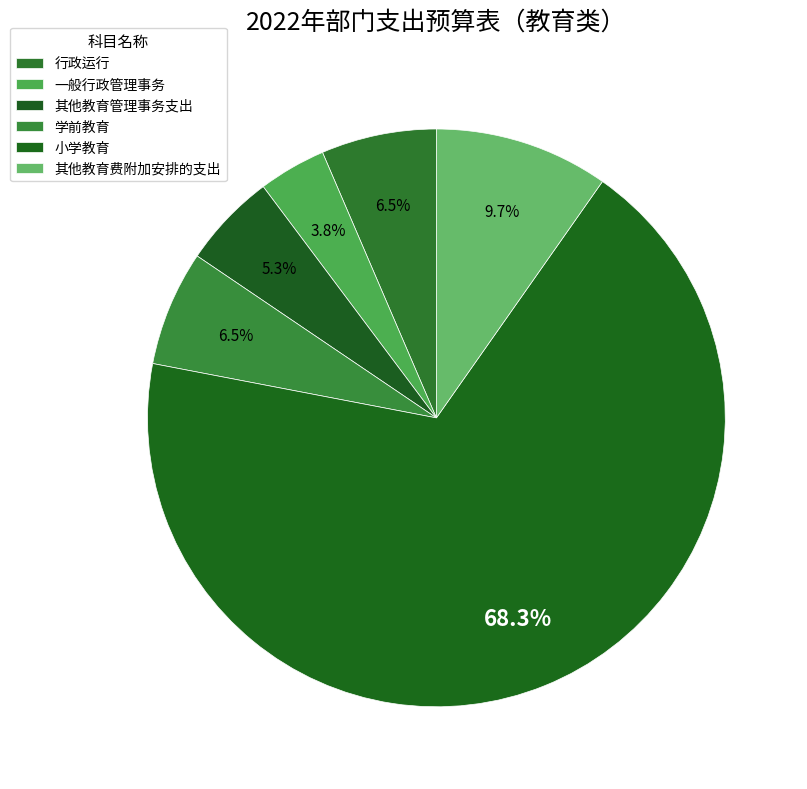

The 其他教育管理事务支出 slice represents 5% of the pie. True or false?

True